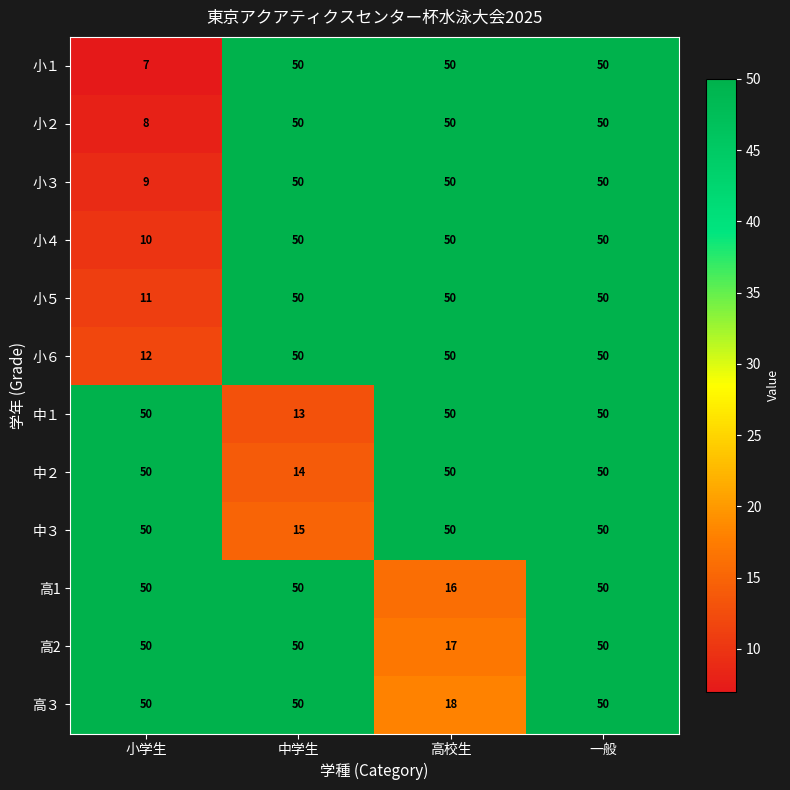

Count the number of categories in the chart.

4